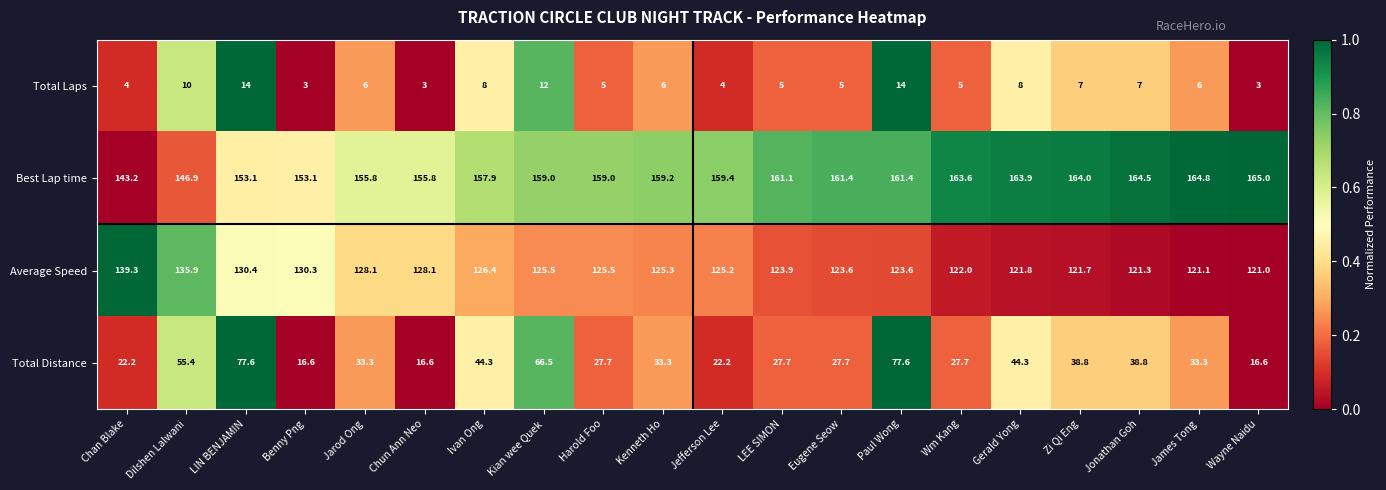

Count the number of data series in this chart.

4